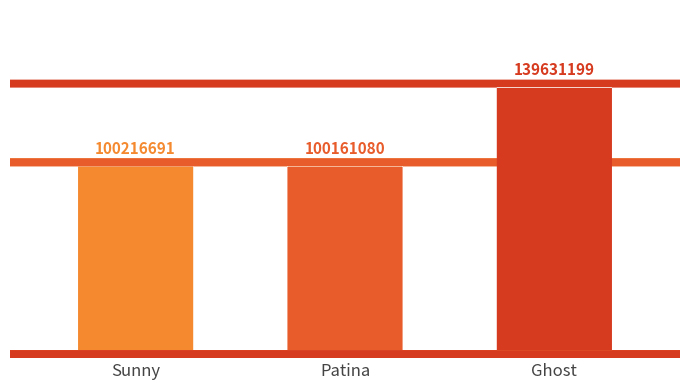

Reading left to right, what are all the values shown in this chart?

100216691	100161080	139631199